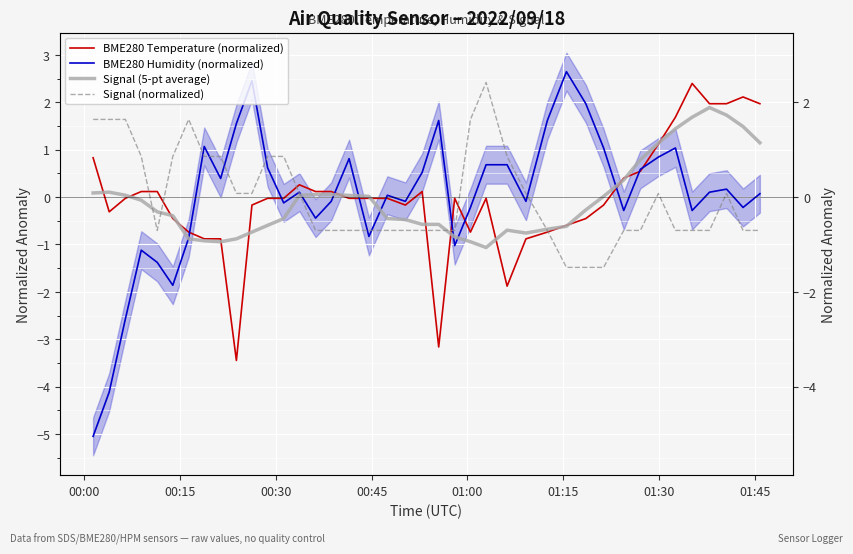

What is the difference between the maximum and minimum values in the BME280 Humidity (normalized) series?

7.7